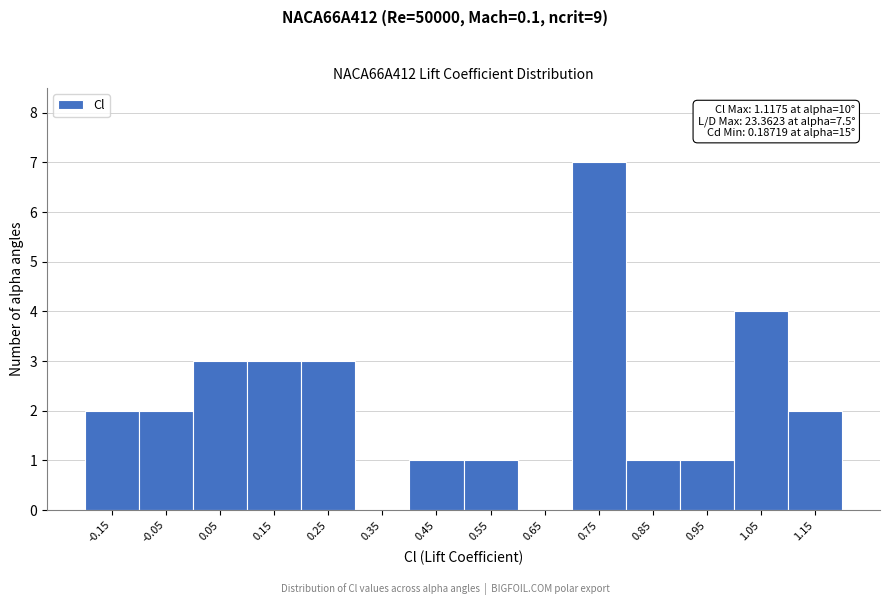

Over which range of the x-axis is the bar tallest?

0.7 to 0.8